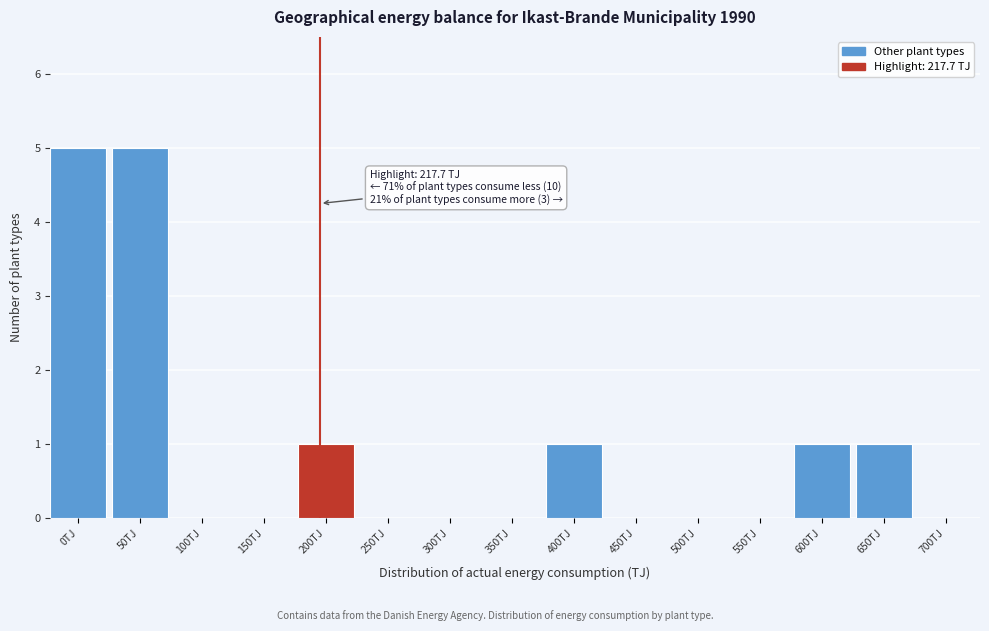

Reading right to left, list all the values displayed in this chart.

700TJ=0	650TJ=1	600TJ=1	550TJ=0	500TJ=0	450TJ=0	400TJ=1	350TJ=0	300TJ=0	250TJ=0	200TJ=1	150TJ=0	100TJ=0	50TJ=5	0TJ=5